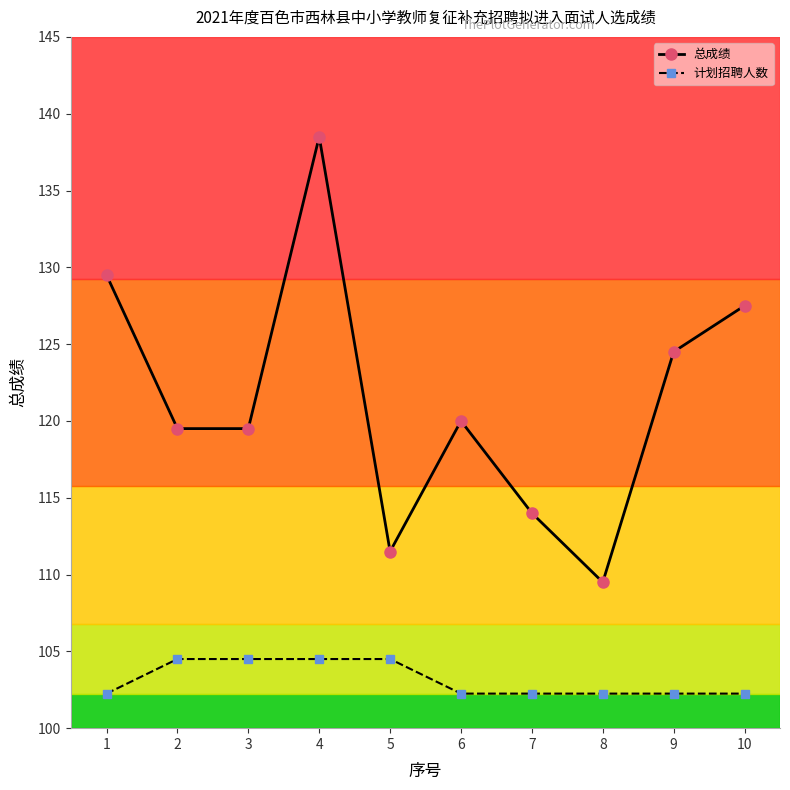

The value of 总成绩 at 6 is 120.0. True or false?

True